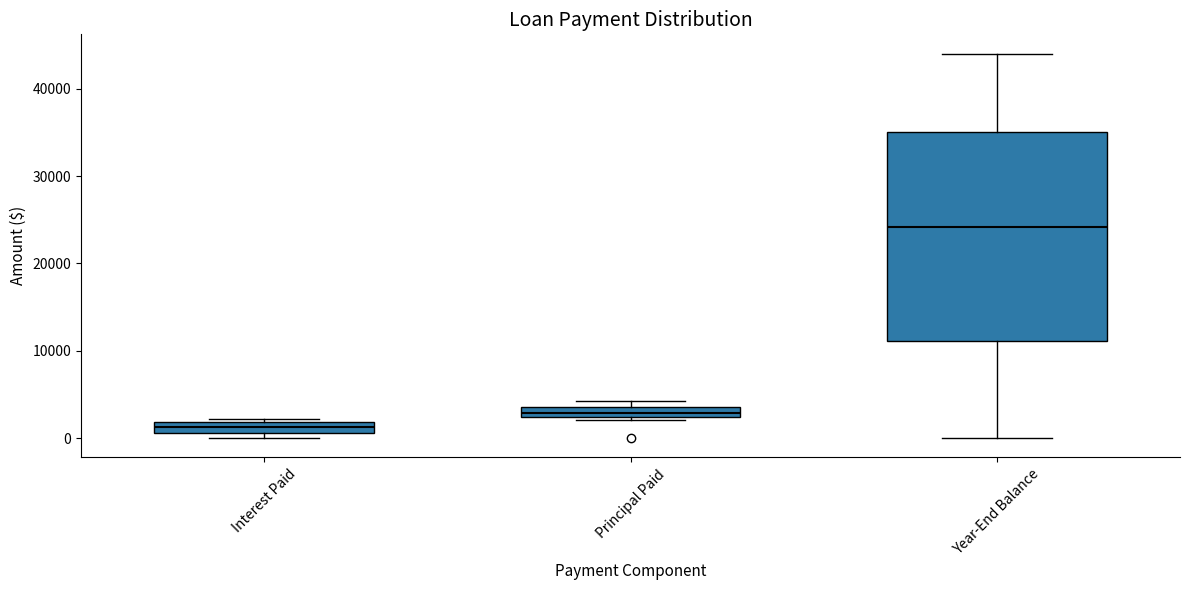

Comparing the boxes themselves (not the whiskers), which one is the tallest?

Year-End Balance